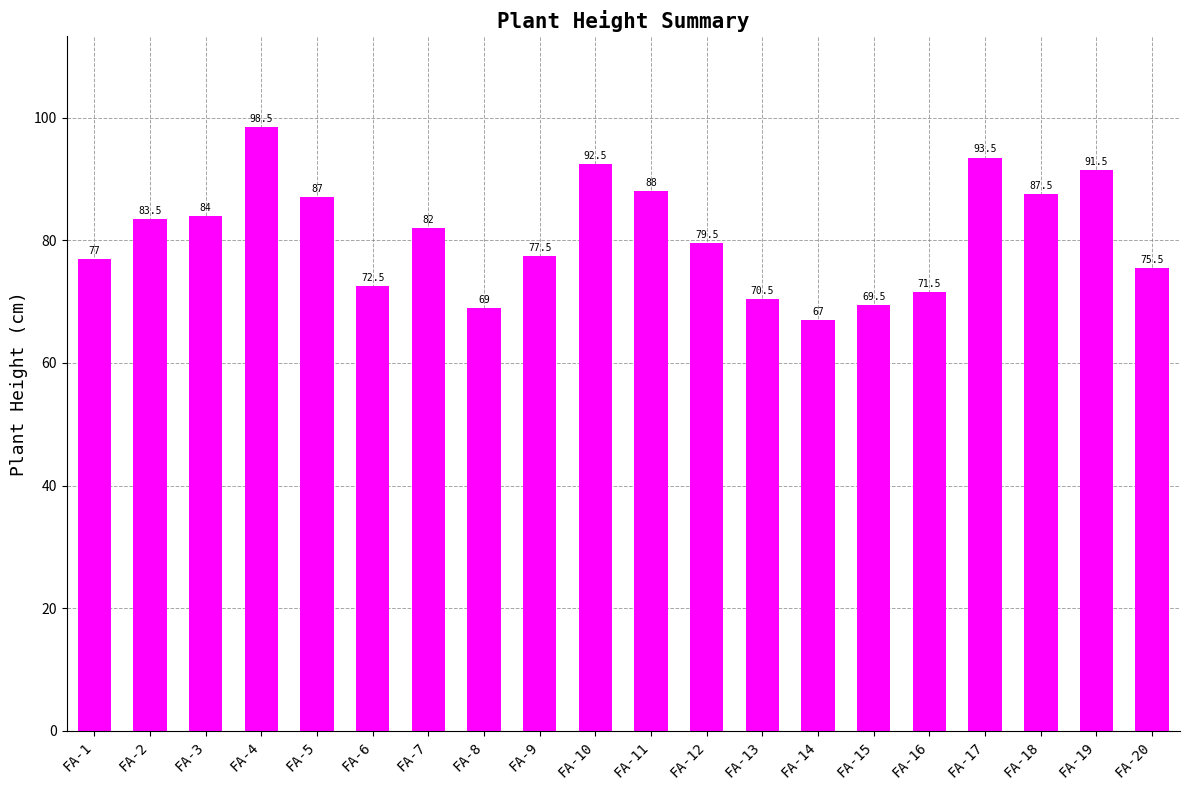

What is the maximum value shown in the chart?

98.5